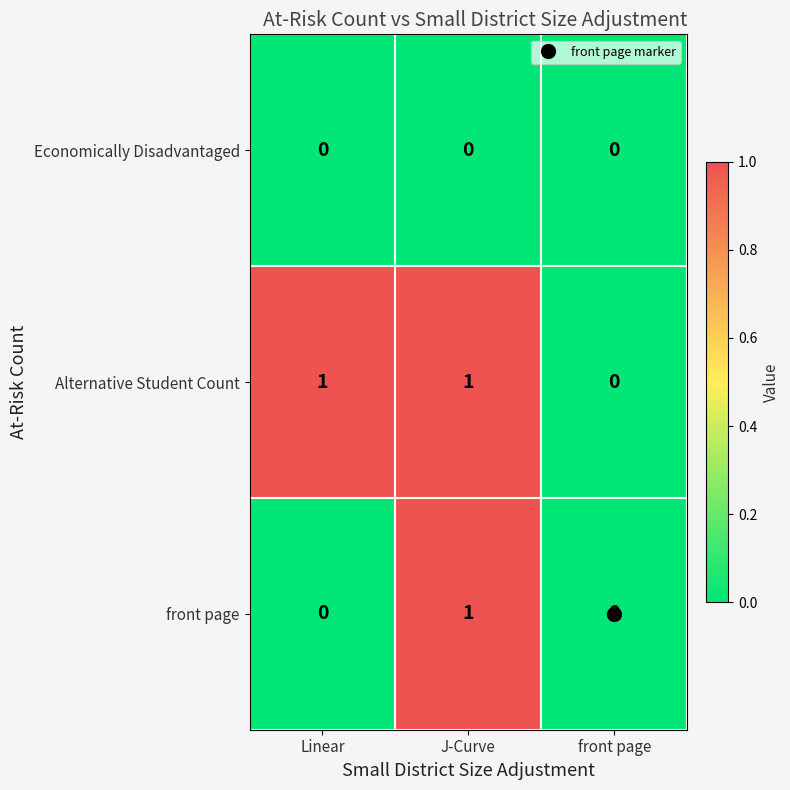

At which category is the sum across all series the highest?

J-Curve